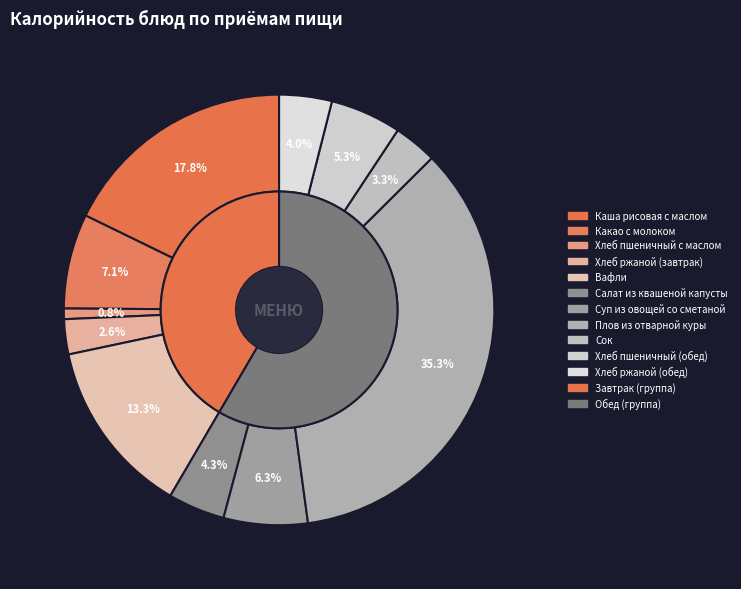

What is the change in value from Салат из квашеной капусты to Плов из отварной куры?

+409.9